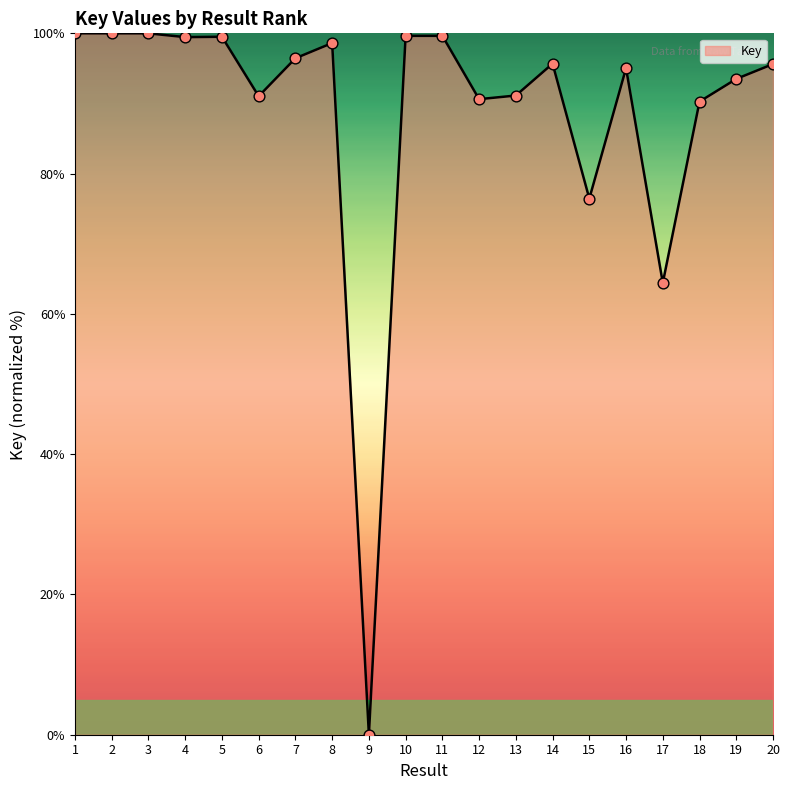

Which has a higher value, 6 or 19?

19